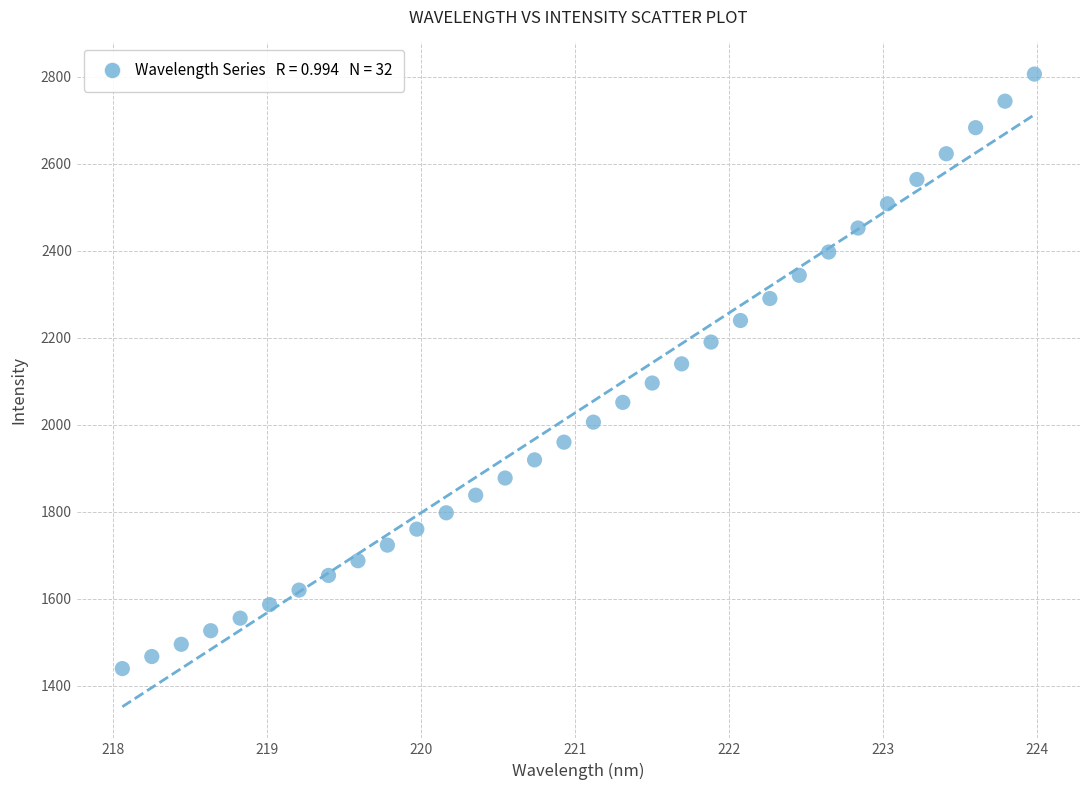

What is the range of Y values (max minus min)?

1366.4